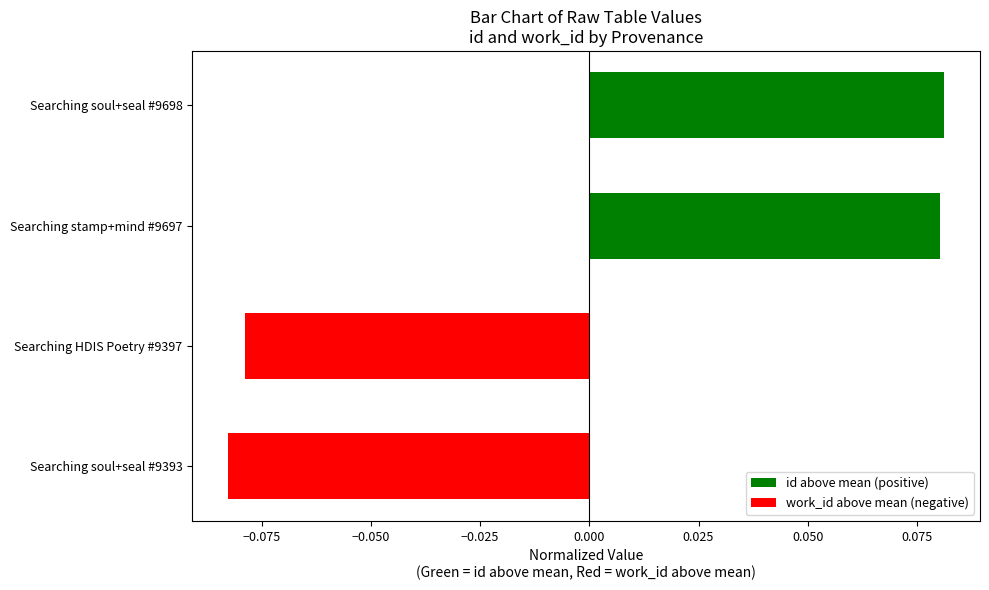

What is the change in value from Searching soul+seal #9393 to Searching soul+seal #9698?

+0.2